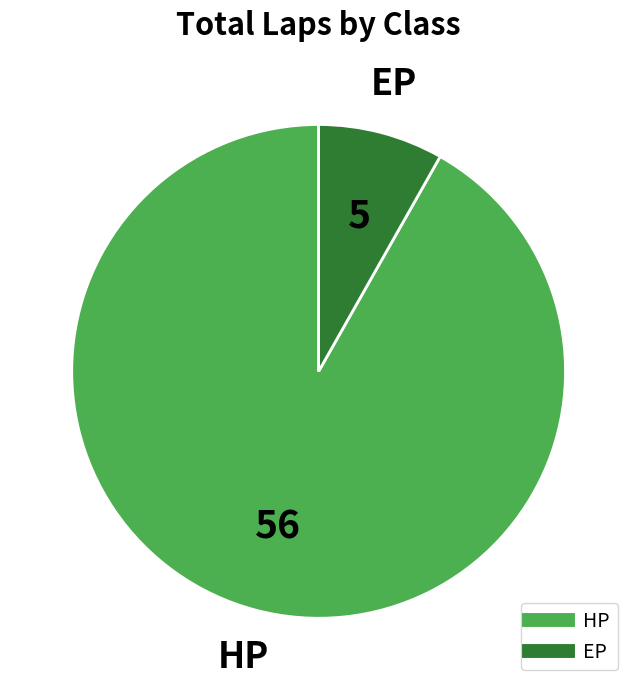

Is there any slice that represents more than half of the pie?

Yes